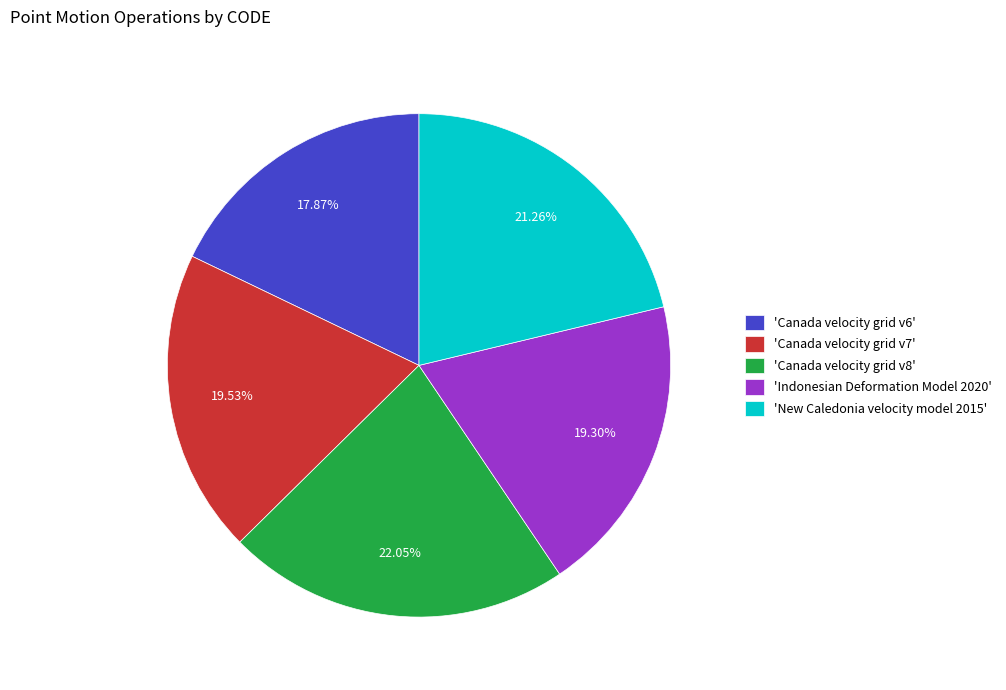

Combined, do 'Canada velocity grid v7' and 'Indonesian Deformation Model 2020' account for over 50%?

No